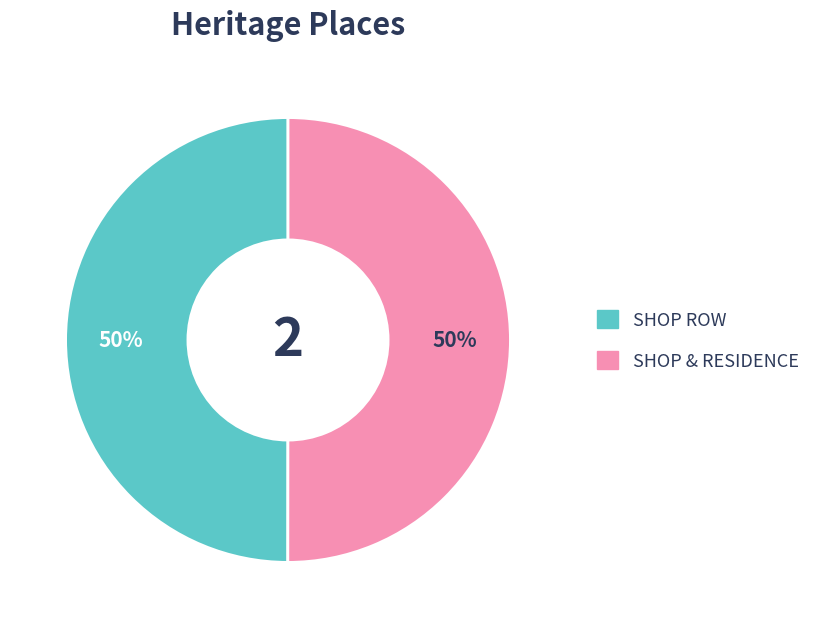

True or false: SHOP ROW accounts for 50% of the total.

True